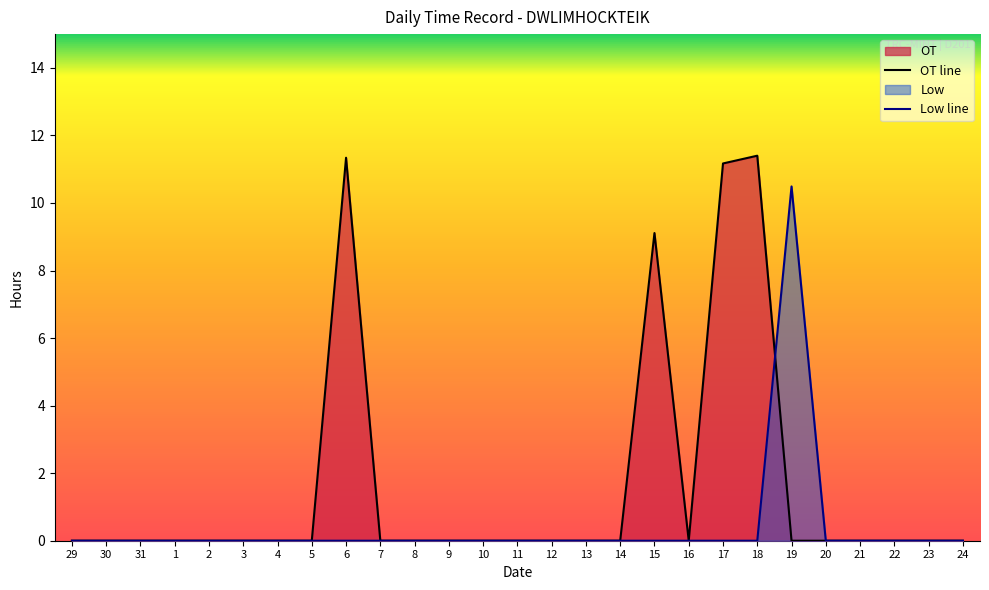

At how many categories does at least one series exceed 5?

5